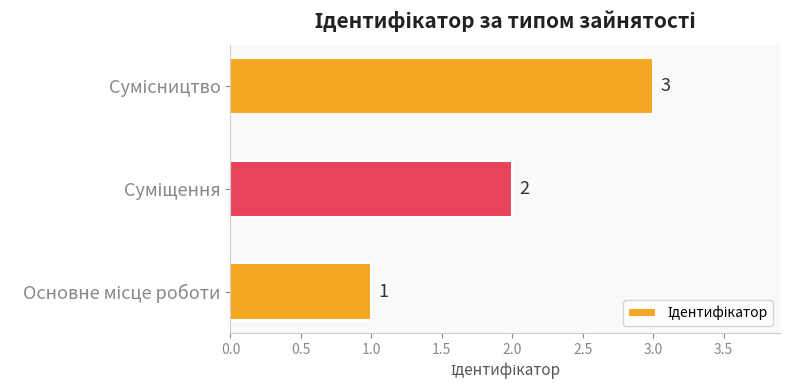

How many values are between 1 and 3?

3